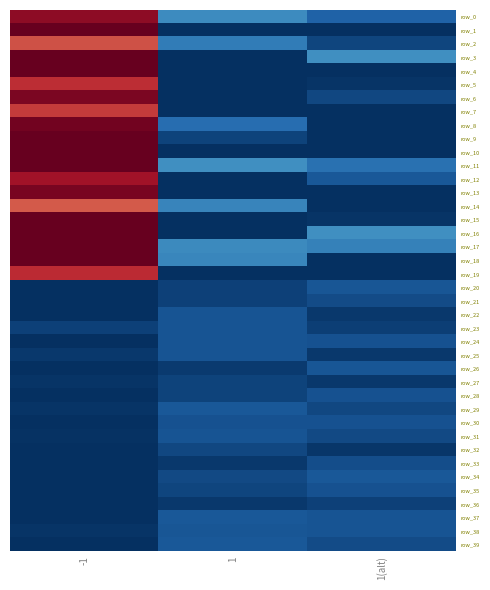

What is the sum of the row_15 values at 1 and -1?

145.0